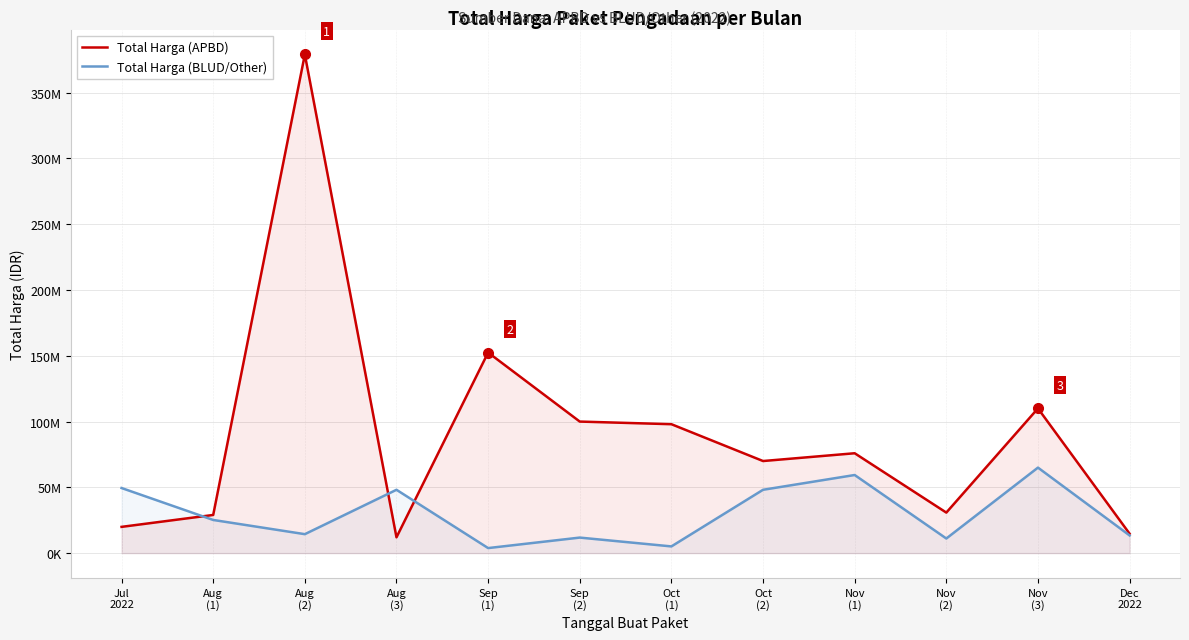

Where does the Total Harga (APBD) series first go above 75920000?

Aug
(2)